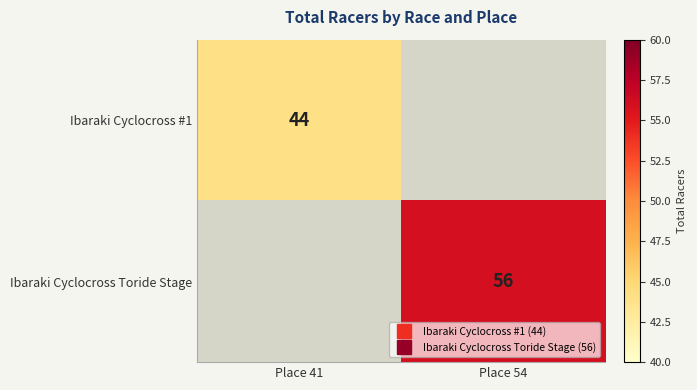

List the series in order of their overall mean, highest first.

Ibaraki Cyclocross Toride Stage, Ibaraki Cyclocross #1